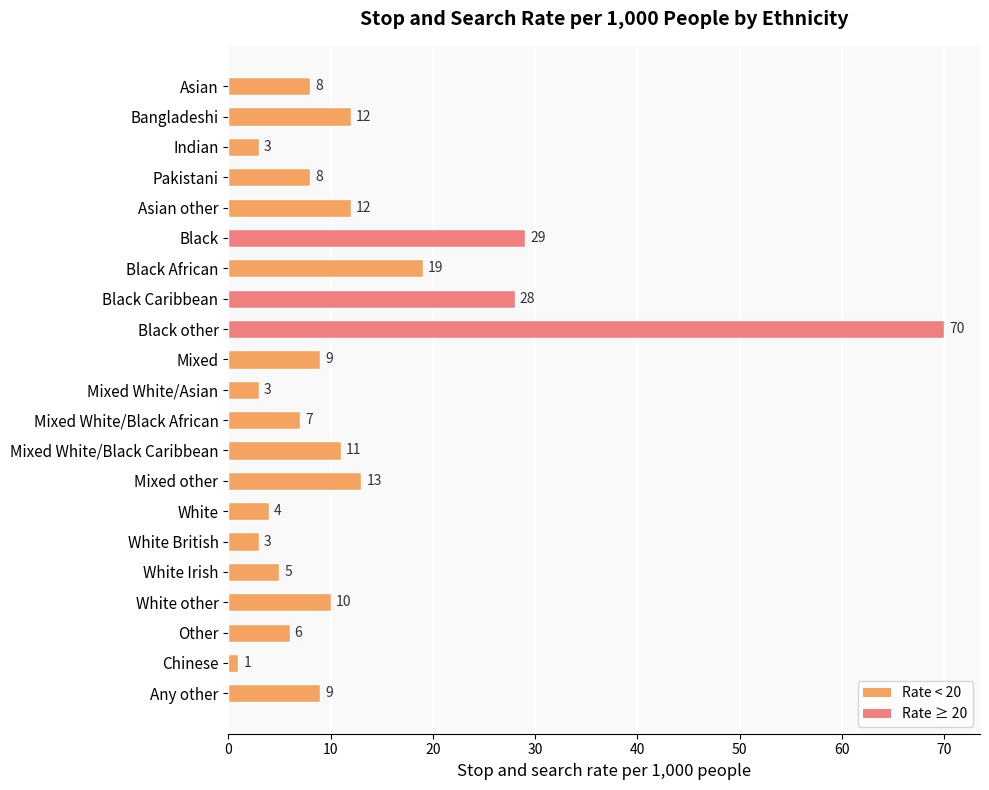

What is the change in value from Black Caribbean to Chinese?

-27